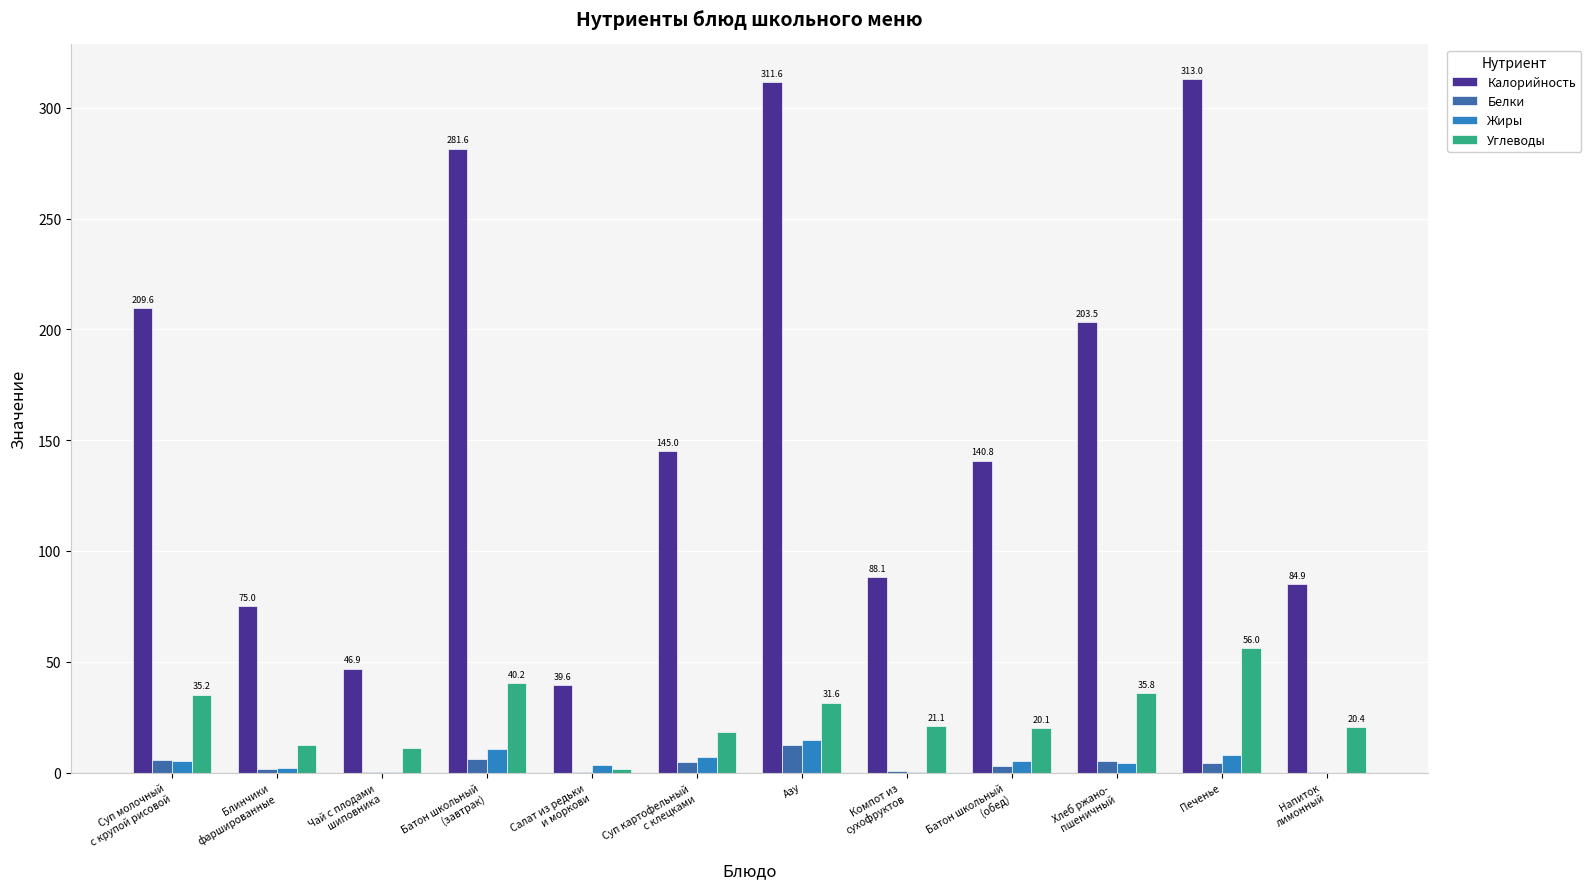

Is it true that Жиры equals 8.0 at Печенье?

True